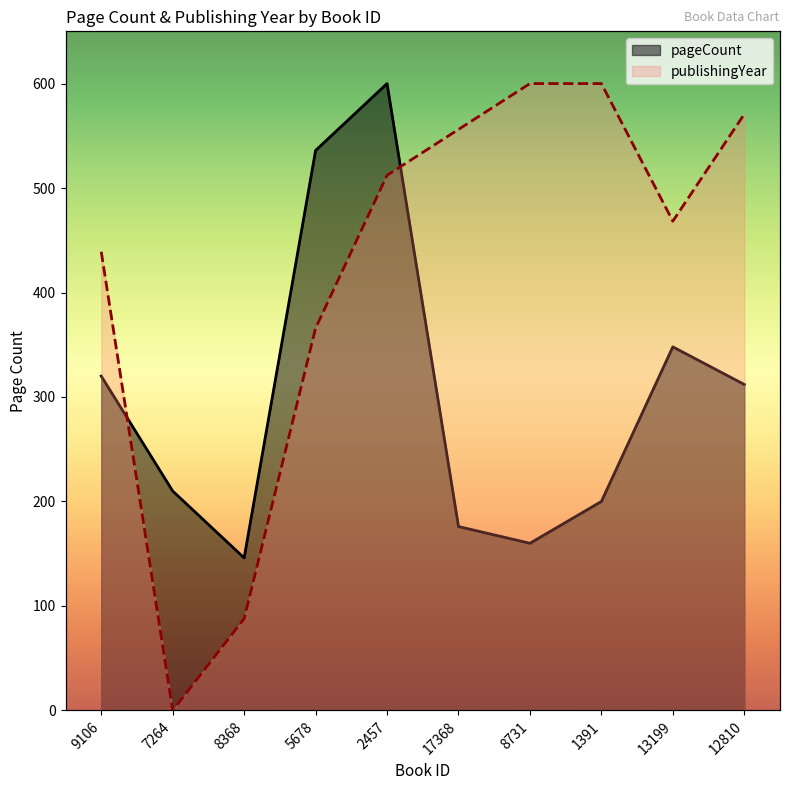

True or false: publishingYear has a value of 134.0 at 9106.

False